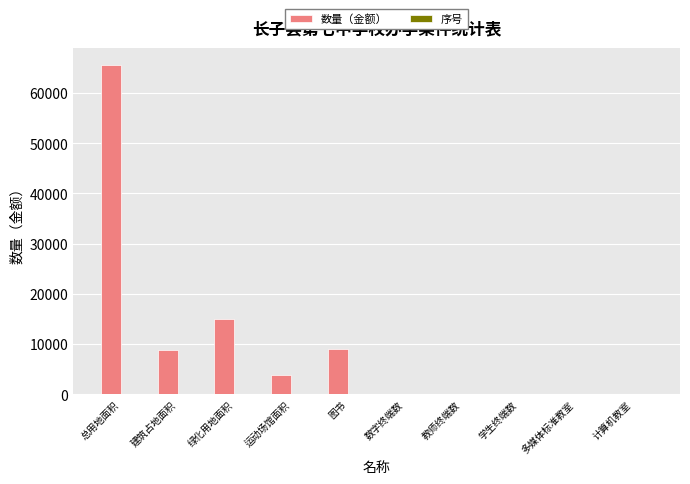

At which label is 数量（金额） closest to 32794?

绿化用地面积